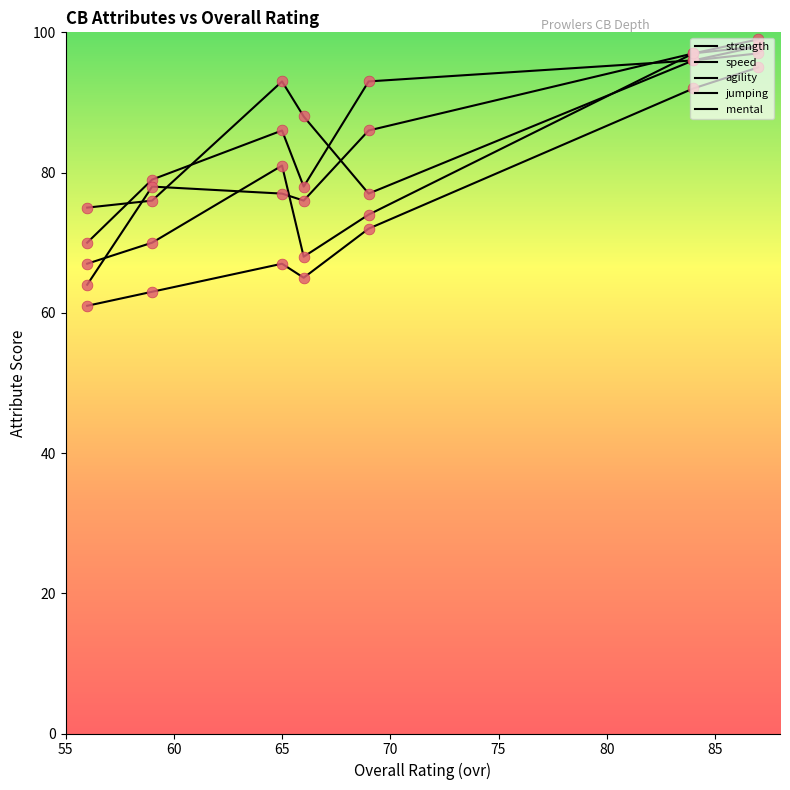

Which series reaches the maximum Y coordinate?

jumping